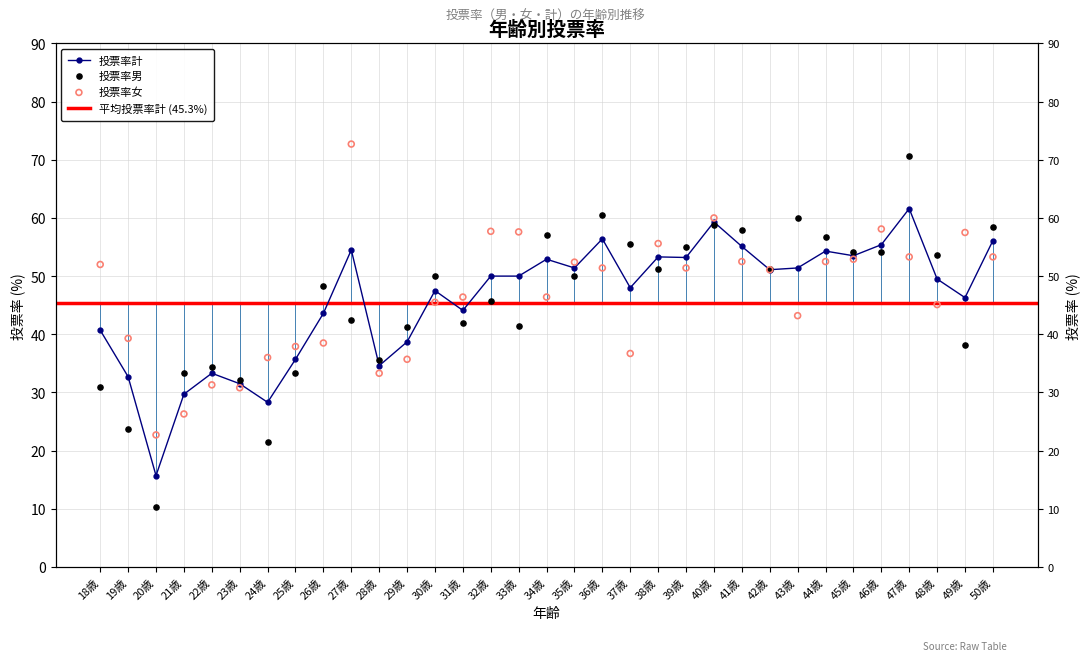

At which category is the sum across all series the highest?

47歳